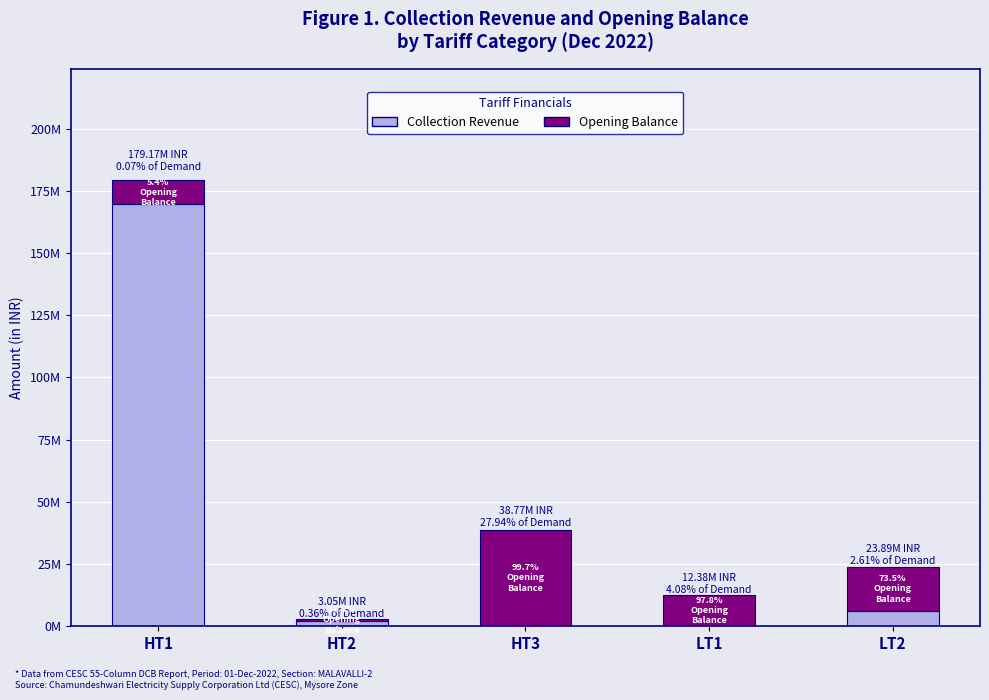

At which category is the sum across all series the highest?

HT1